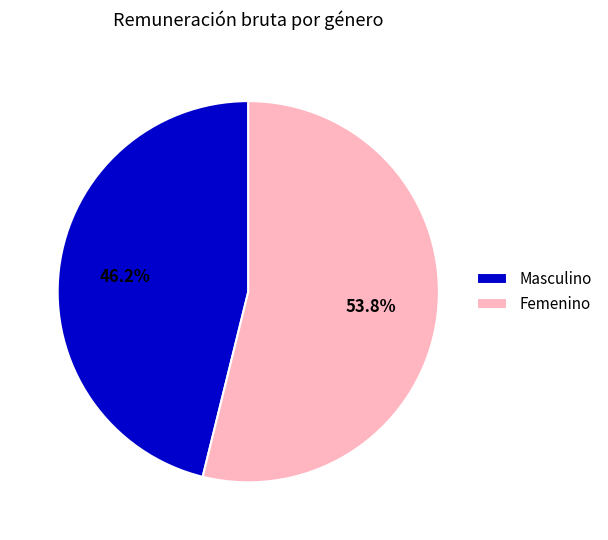

What percentage is the Femenino slice, to the nearest percent?

54%